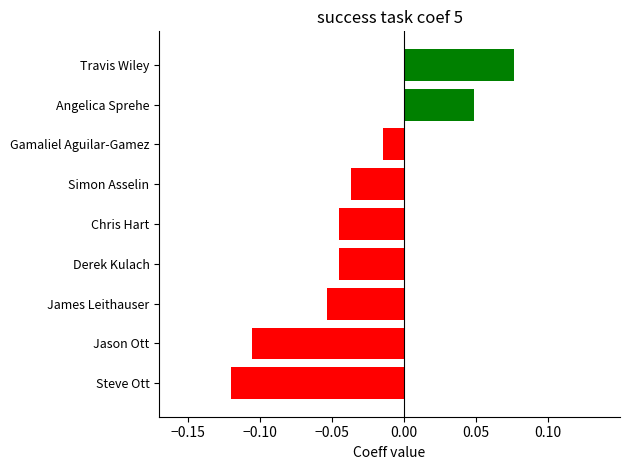

The value at Chris Hart is -0.1. True or false?

False